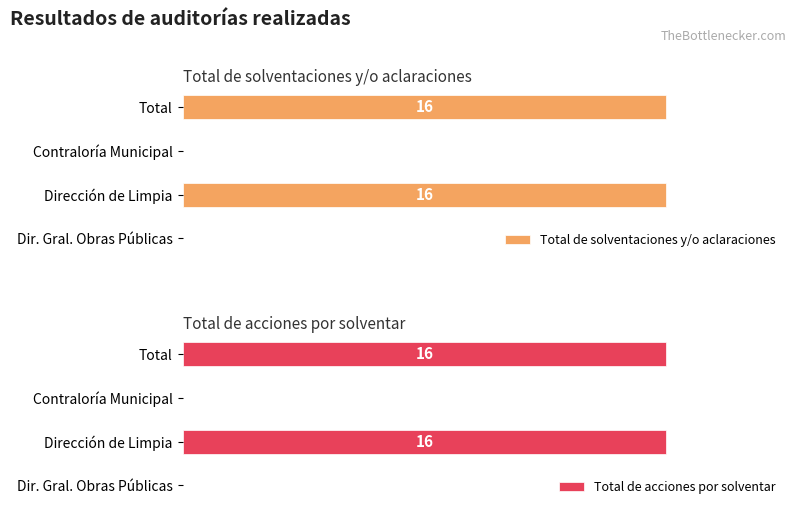

How many values in the Total de acciones por solventar series are below 16?

2